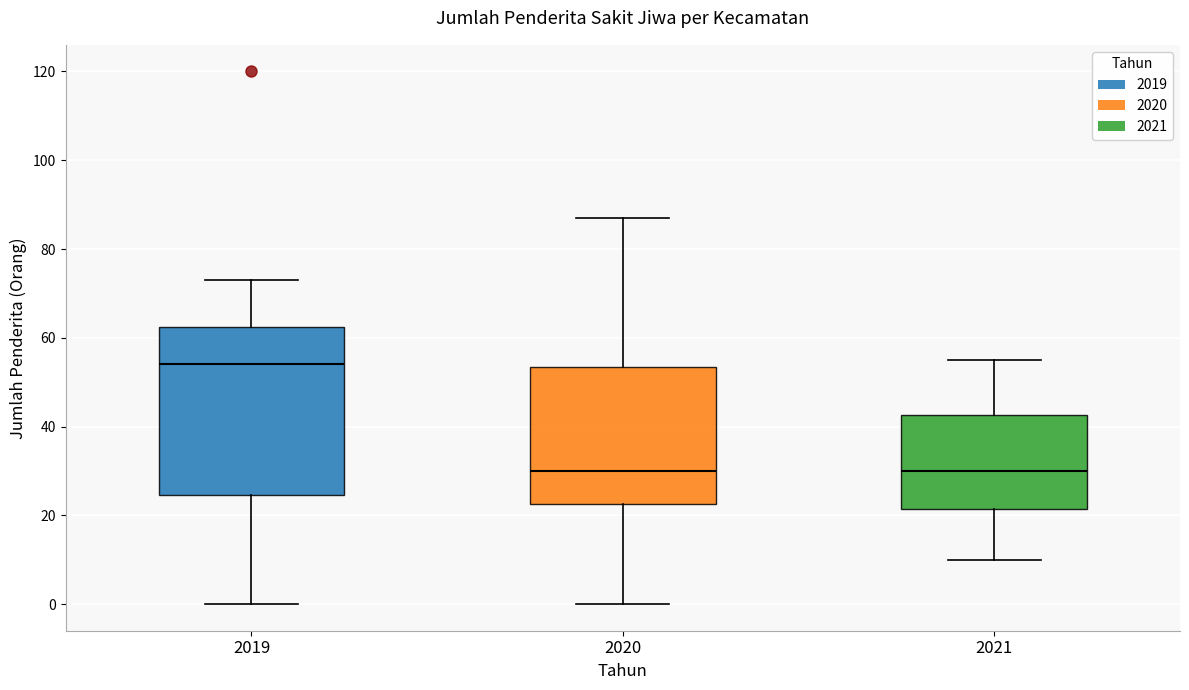

Comparing the boxes themselves (not the whiskers), which one is the tallest?

2019